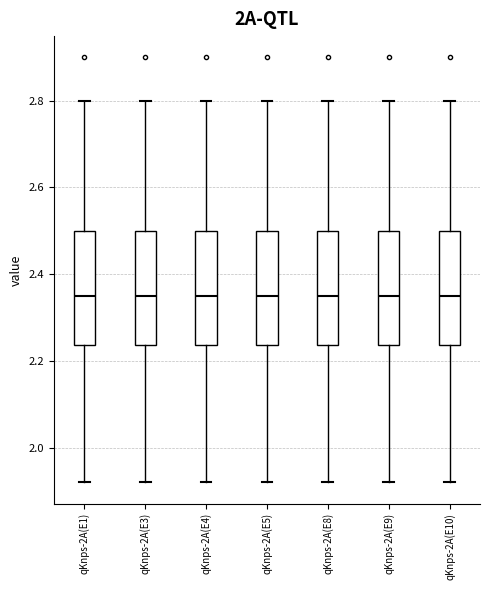

Where does the upper whisker of the box for qKnps-2A(E10) end on the y-axis? The values are not printed on the chart, so give them approximately, as read against the axis.

2.80